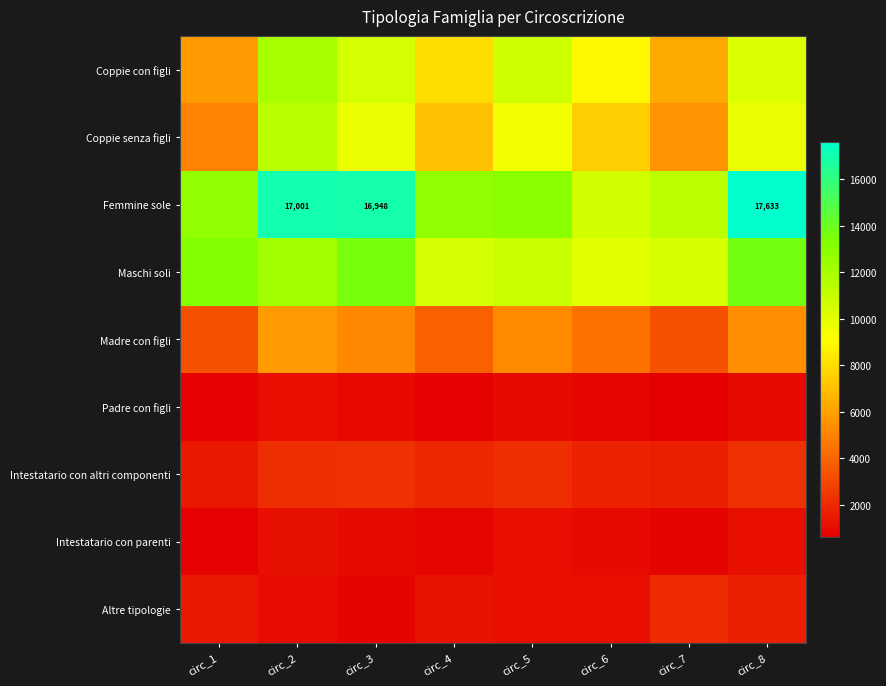

What is the spread (max minus min) of values at circ_4?

11995